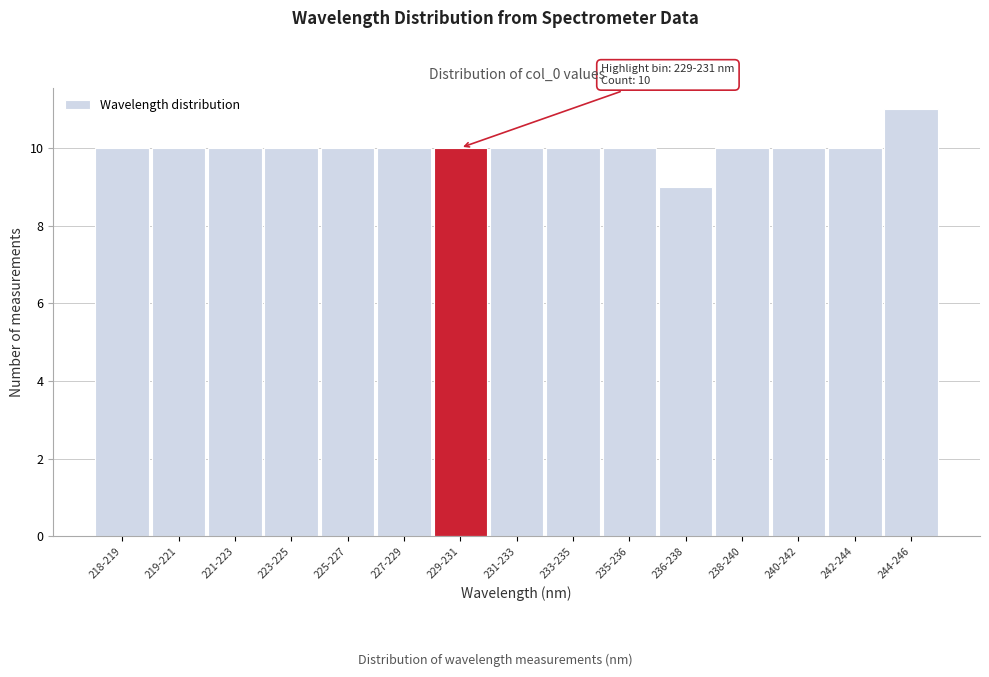

Reading left to right, list all the values displayed in this chart.

218-219=10	219-221=10	221-223=10	223-225=10	225-227=10	227-229=10	229-231=10	231-233=10	233-235=10	235-236=10	236-238=9	238-240=10	240-242=10	242-244=10	244-246=11